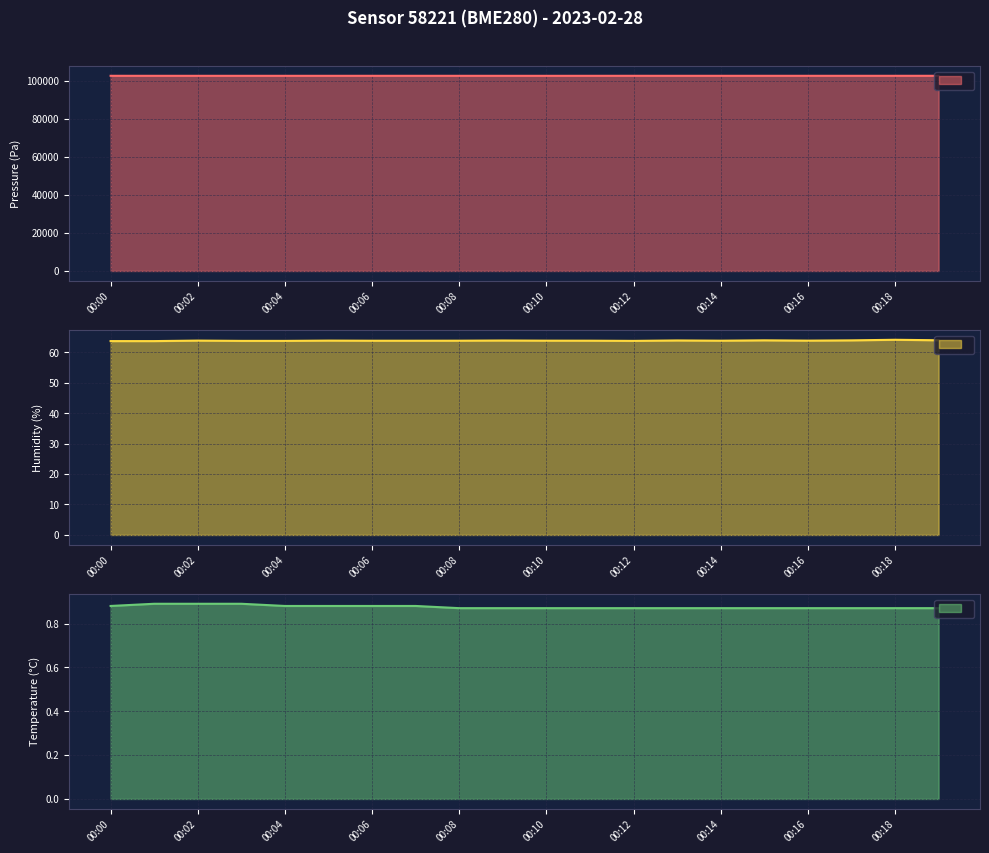

How many lines are shown in the chart?

3